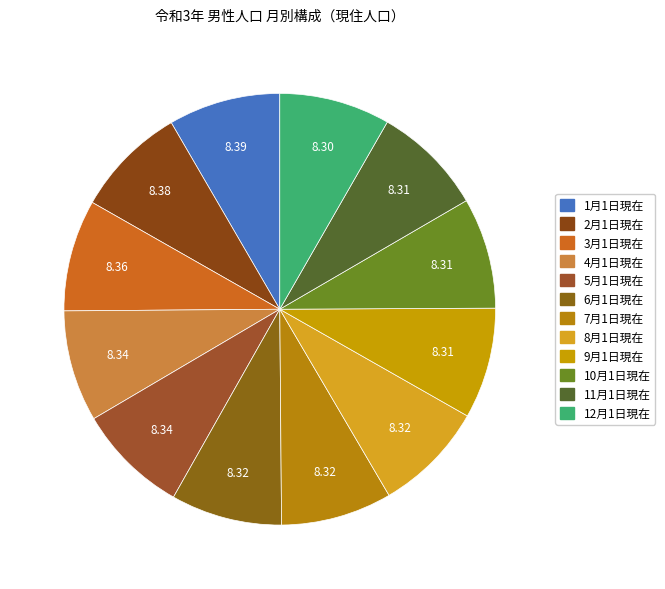

Is it true that 12月1日現在 is 8% of the pie?

True